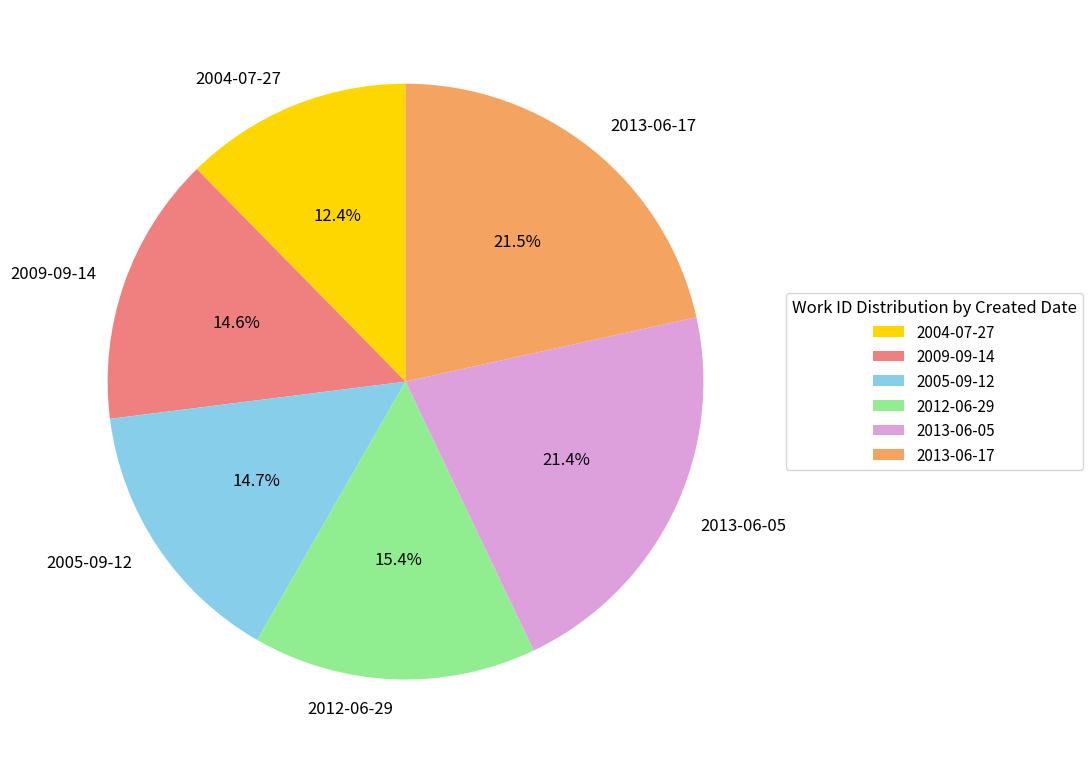

Is there a majority slice in this chart?

No